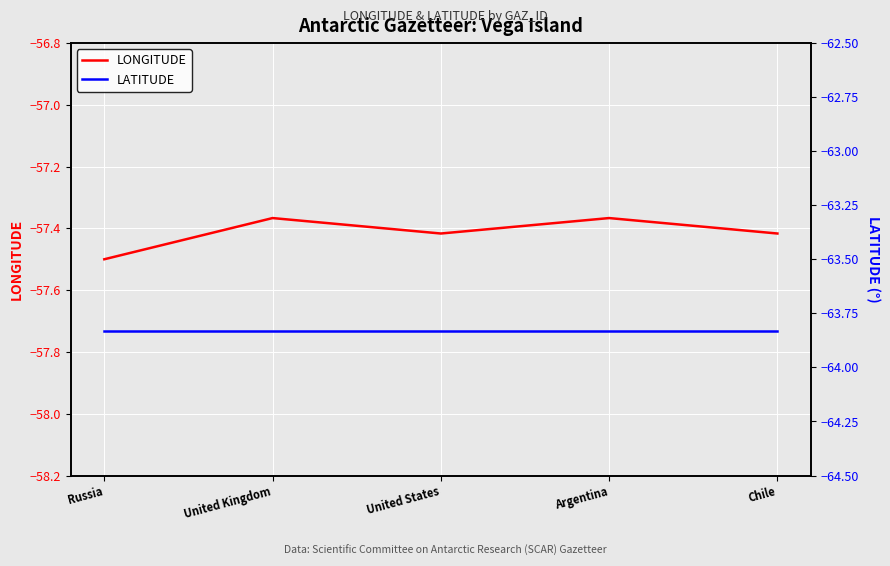

What is the sum of the LATITUDE values at United Kingdom and United States?

-127.7